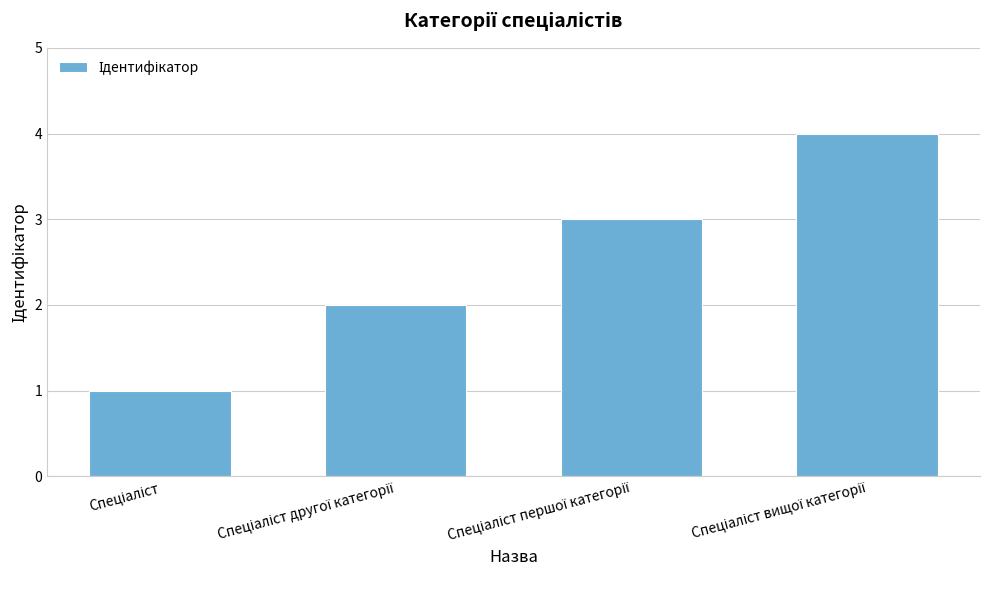

What is the difference between the maximum and minimum values?

3